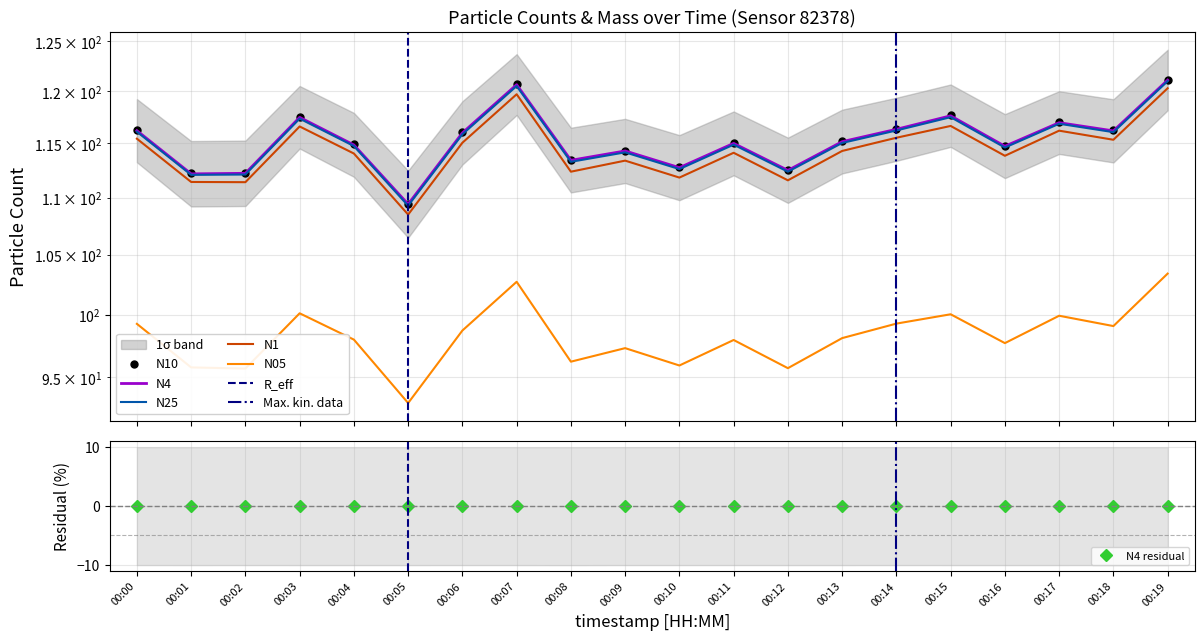

Reading left to right, transcribe all the data shown in this chart.

N10: 116.2	112.2	112.3	117.5	114.9	109.5	116.0	120.7	113.5	114.3	112.8	115.0	112.5	115.2	116.4	117.7	114.8	117.0	116.2	121.2
N4: 116.2	112.2	112.2	117.5	114.9	109.4	116.0	120.7	113.4	114.3	112.8	115.0	112.5	115.2	116.3	117.6	114.7	117.0	116.2	121.1
N25: 116.1	112.1	112.1	117.4	114.8	109.3	115.9	120.5	113.3	114.2	112.6	114.9	112.4	115.0	116.2	117.5	114.6	116.9	116.1	121.0
N1: 115.5	111.4	111.4	116.6	114.1	108.5	115.1	119.7	112.4	113.4	111.8	114.1	111.6	114.3	115.5	116.7	113.8	116.2	115.3	120.3
N05: 99.2	95.8	95.7	100.1	98.0	93.0	98.7	102.7	96.2	97.3	95.9	97.9	95.7	98.1	99.3	100.0	97.7	99.9	99.1	103.4